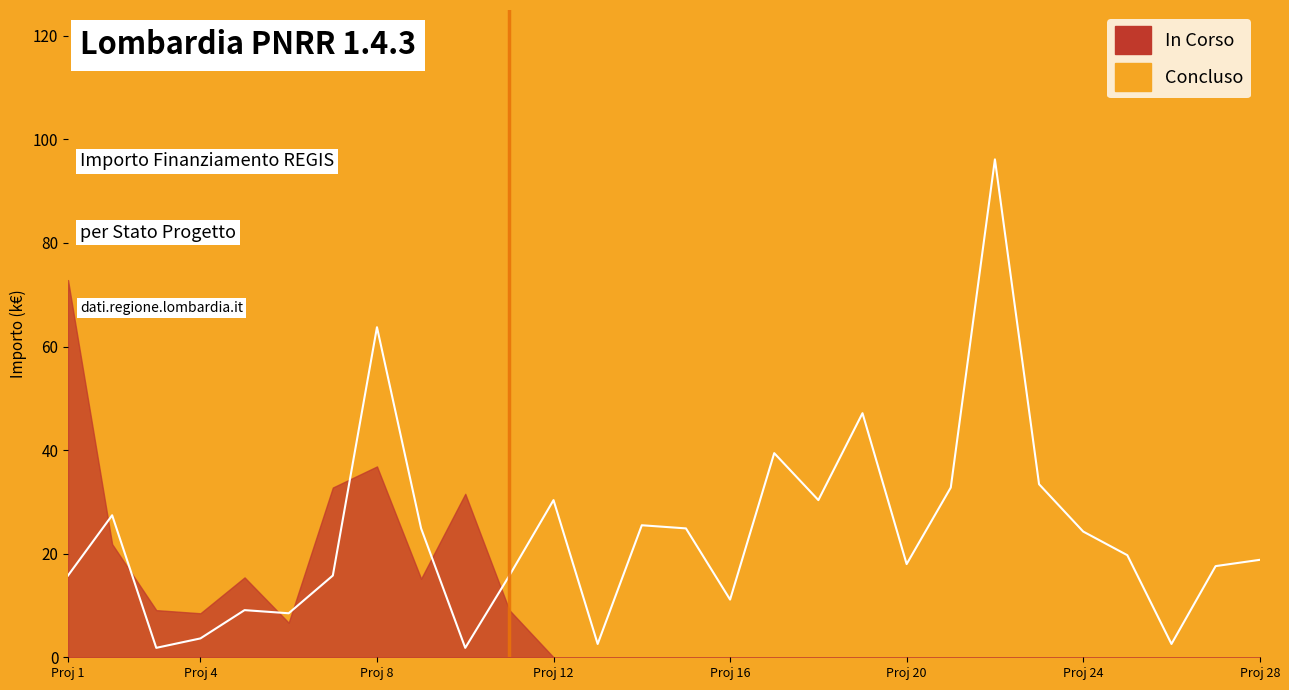

What is the difference between the second highest and minimum values?

61.9